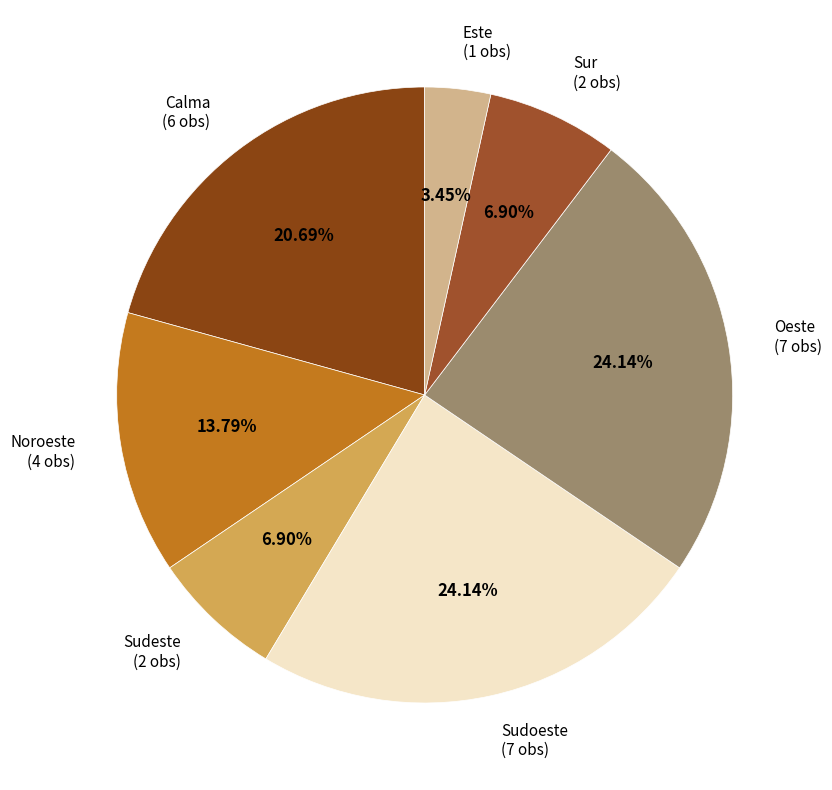

How many segments does this pie chart have?

7